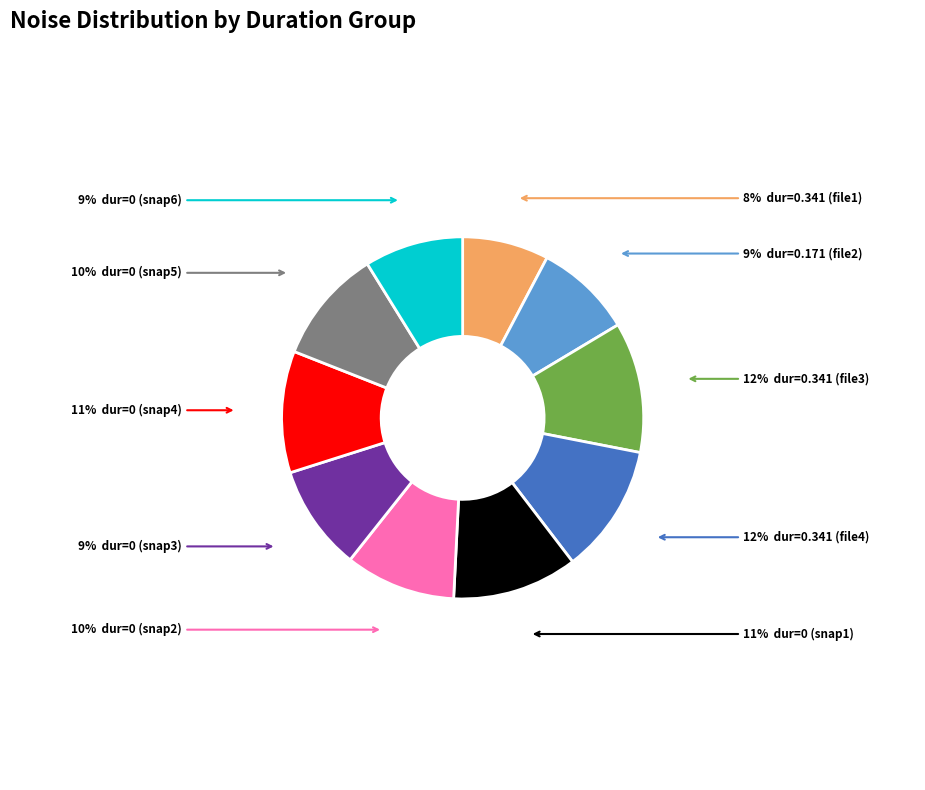

To the nearest percent, what is the average slice percentage?

10%